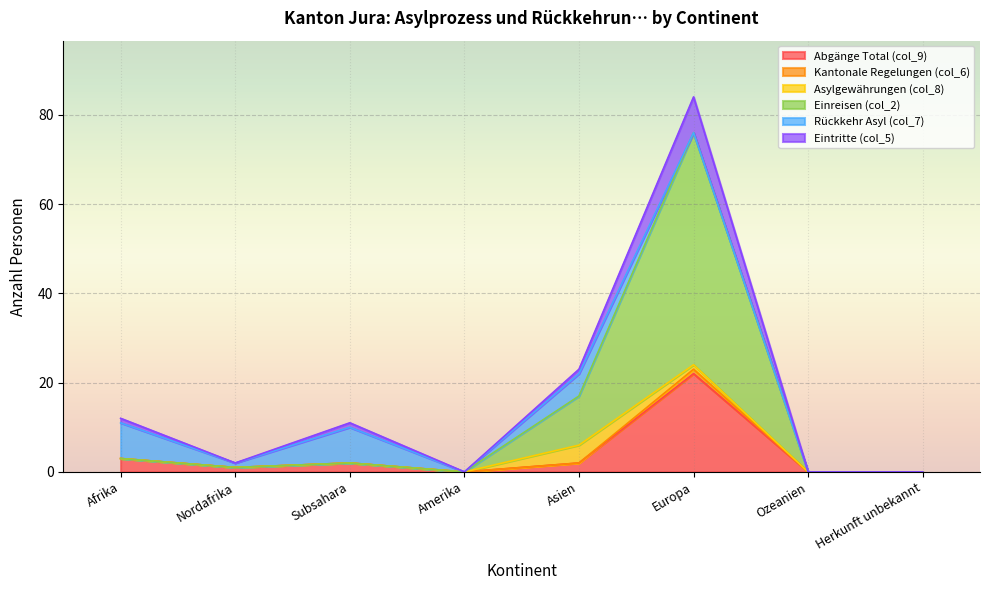

At which category is the sum across all series the highest?

Europa